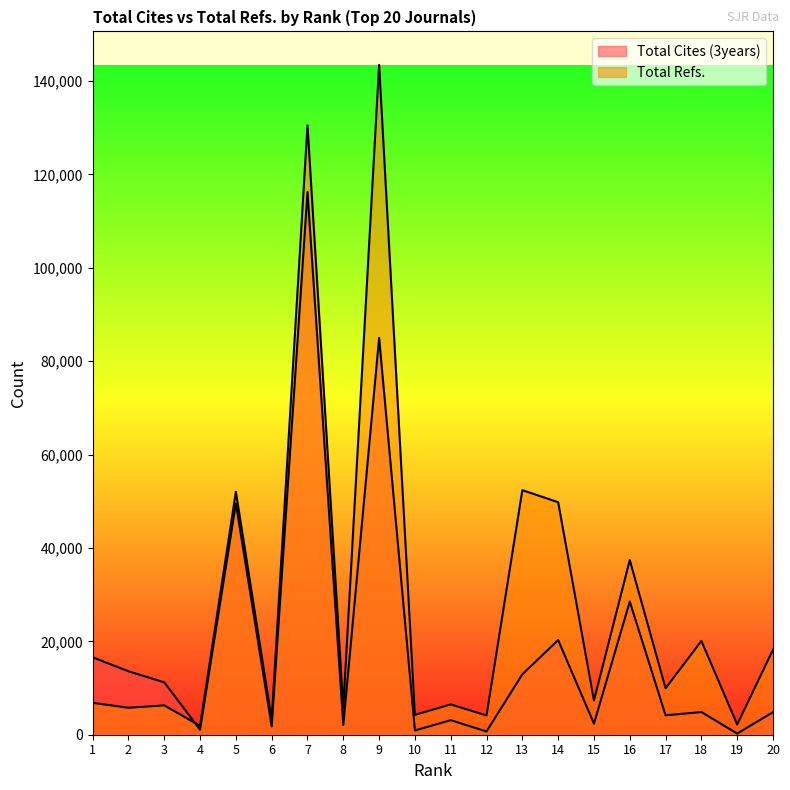

At which label does Total Refs. reach its peak?

9